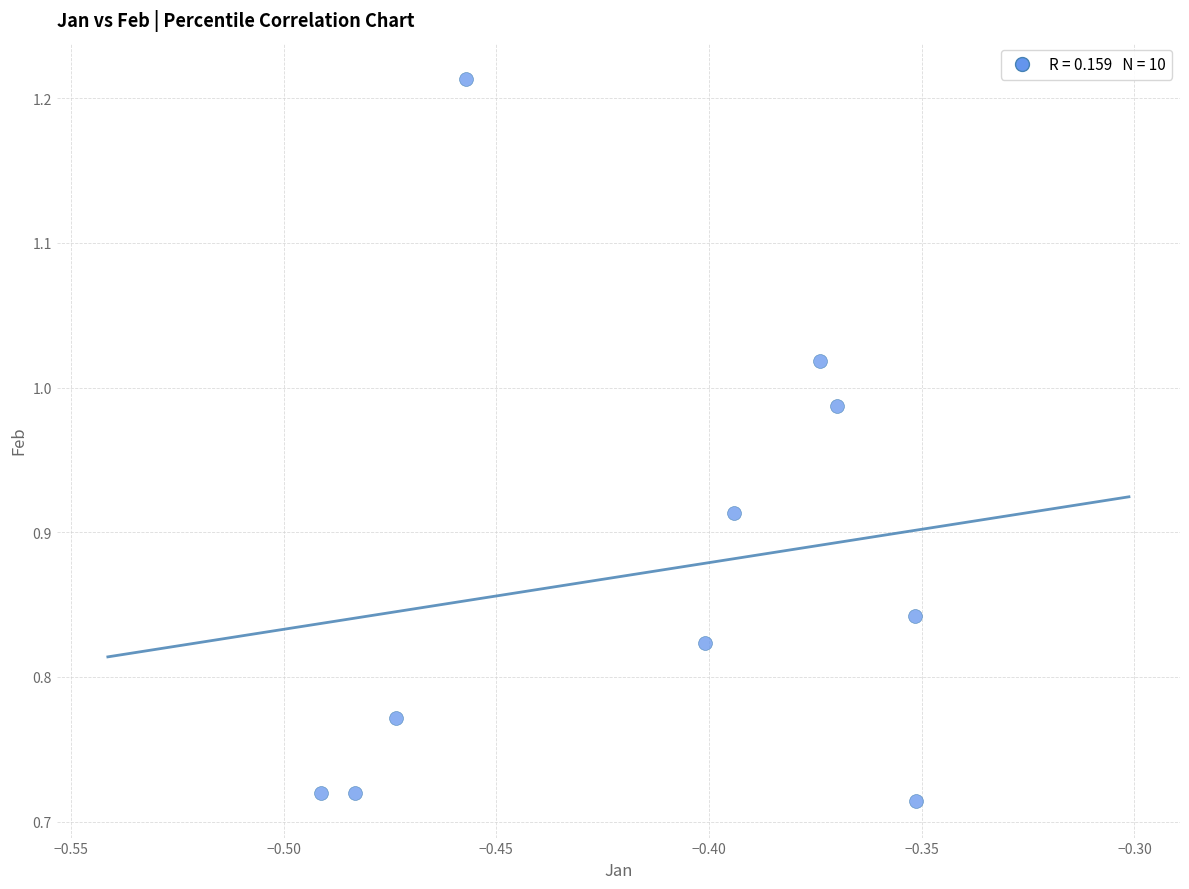

What is the range of Y values (max minus min)?

0.5